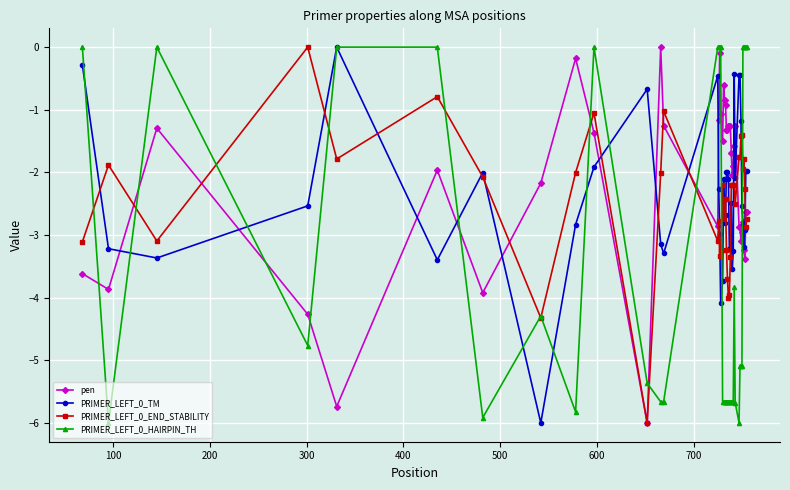

What is the value of the pen point at the 30th from the left?

-1.6